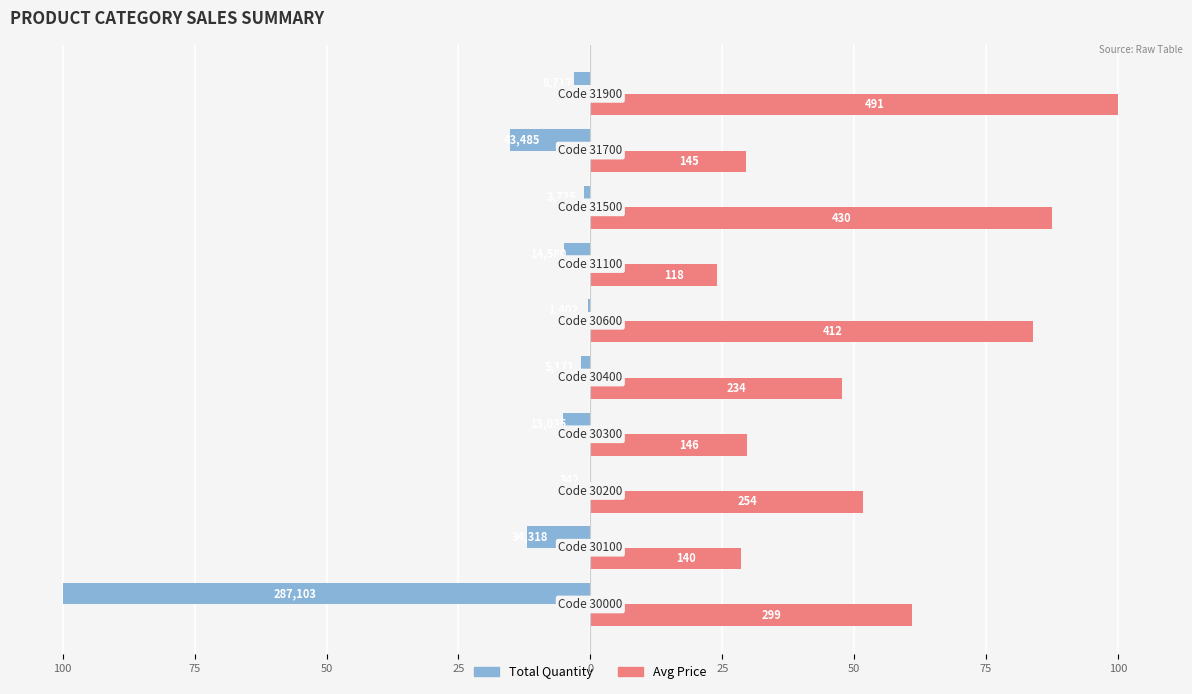

What are all the series names shown in the legend?

Total Quantity, Avg Price